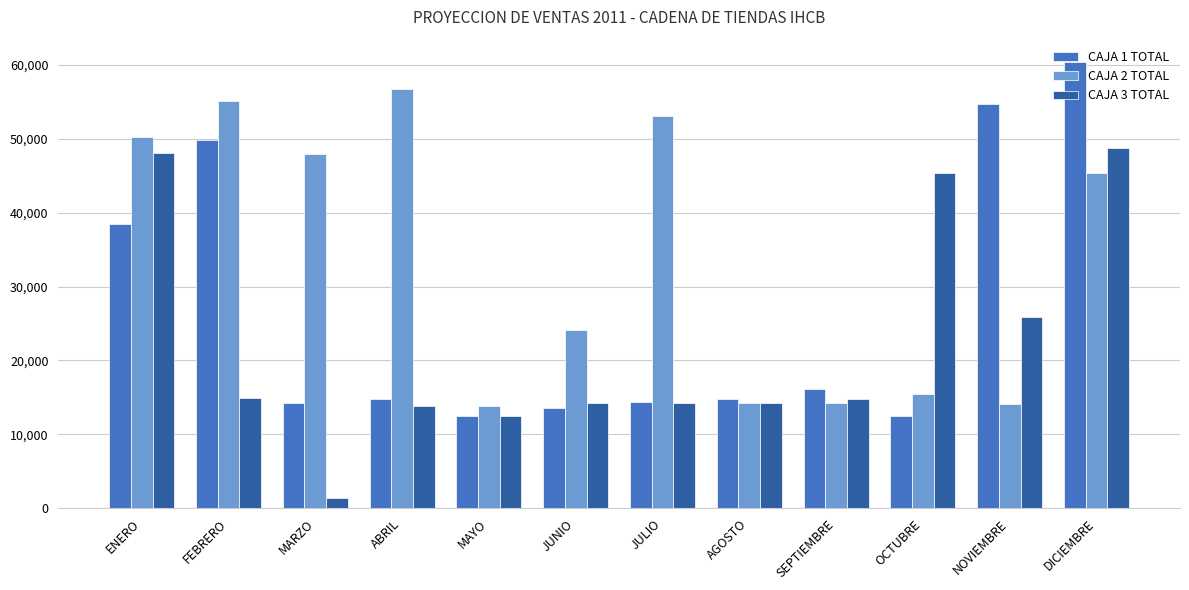

What is the value of the CAJA 1 TOTAL bar at the 1st from the left?

38500